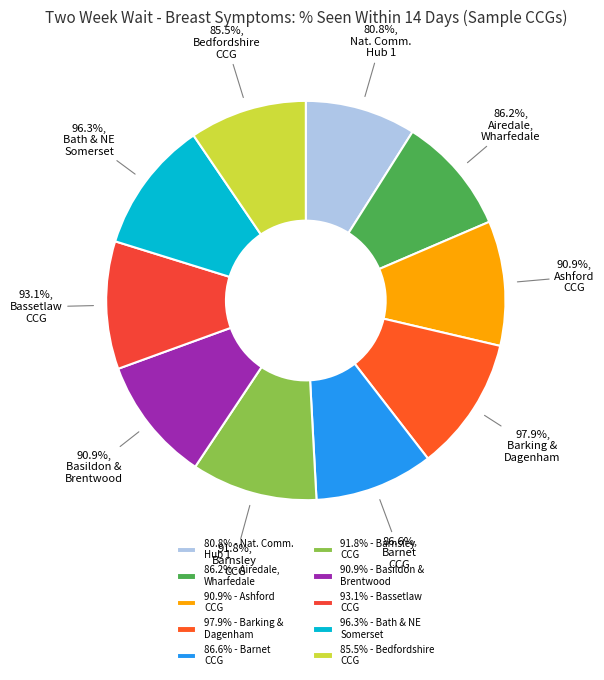

What is the largest slice in the pie chart?

NHS Barking and Dagenham CCG